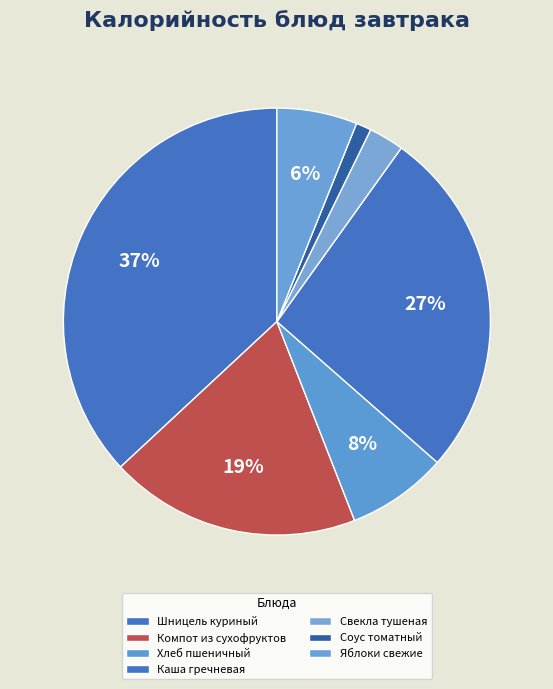

Count the number of slices in the pie.

7